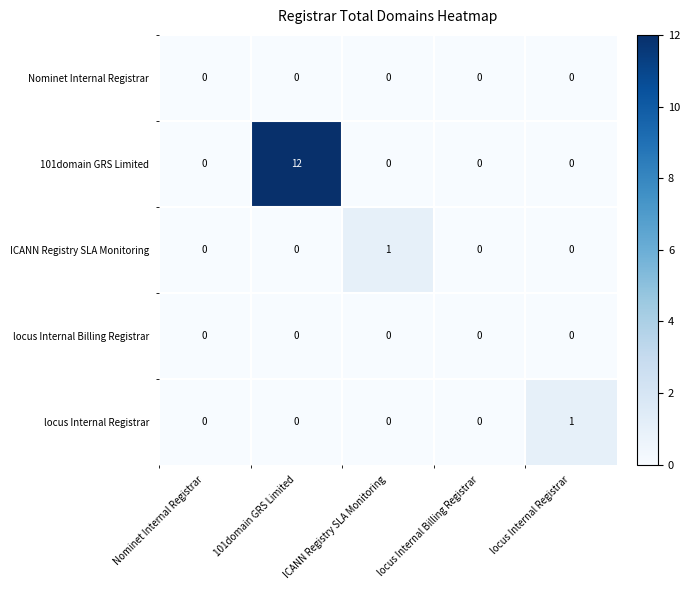

Which category has the highest value across all series?

101domain GRS Limited